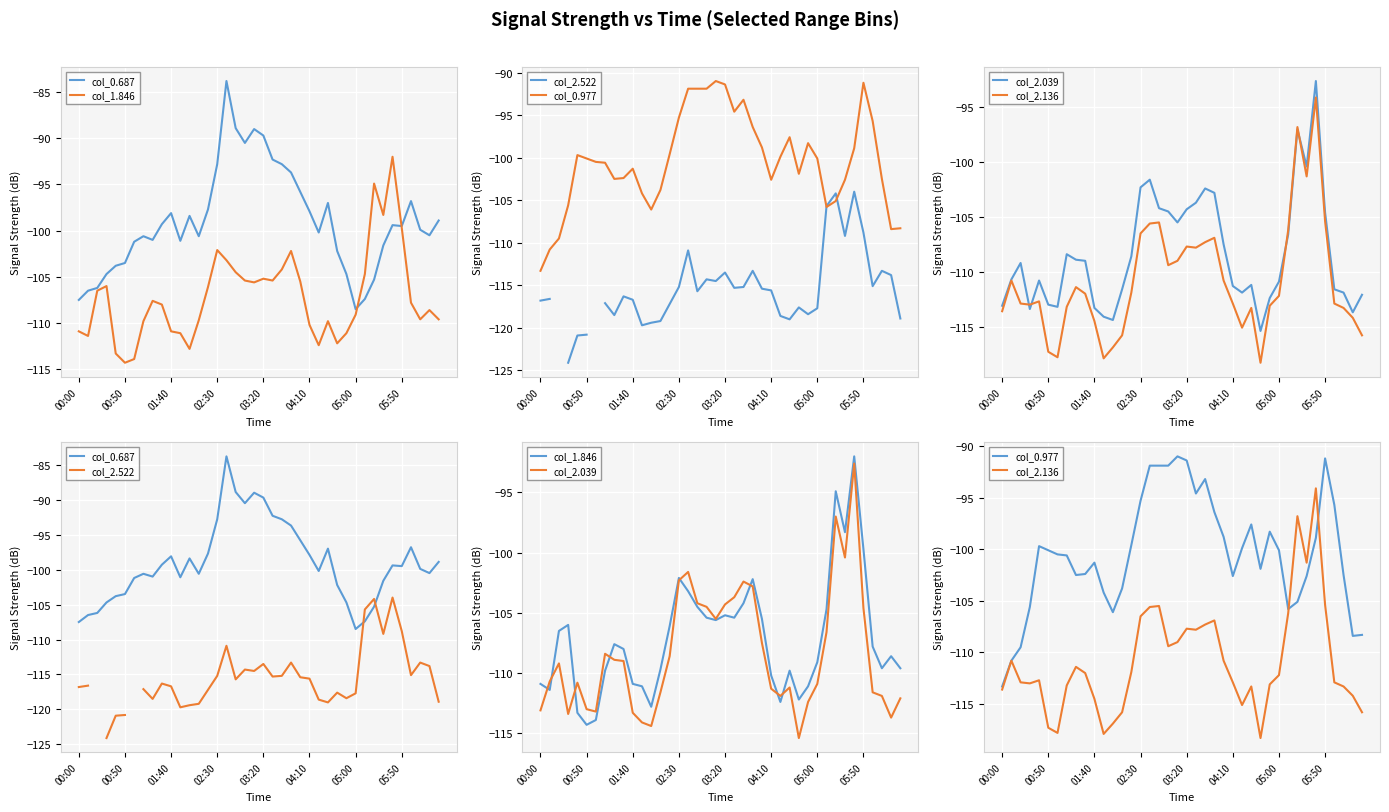

Which series has the widest spread of values?

col_0.687